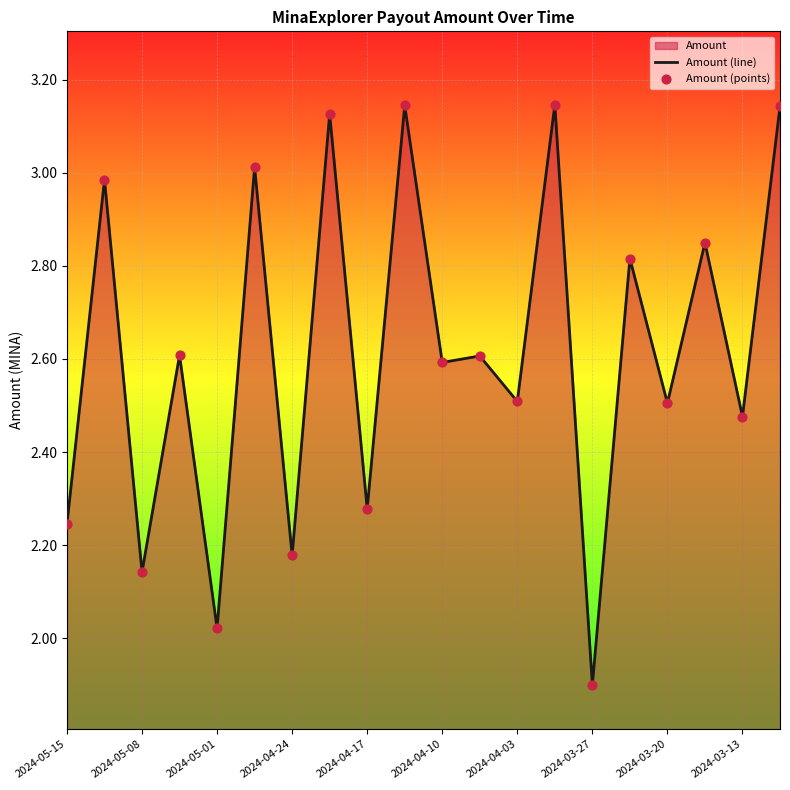

At which category is the sum across all series the highest?

13